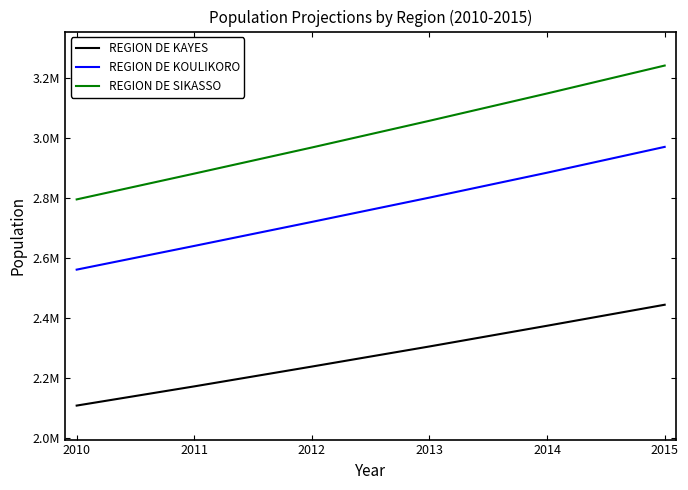

Is this an area chart (filled region under the line)?

No